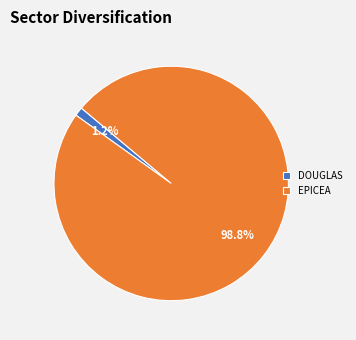

Rank the categories by value from lowest to highest.

DOUGLAS, EPICEA